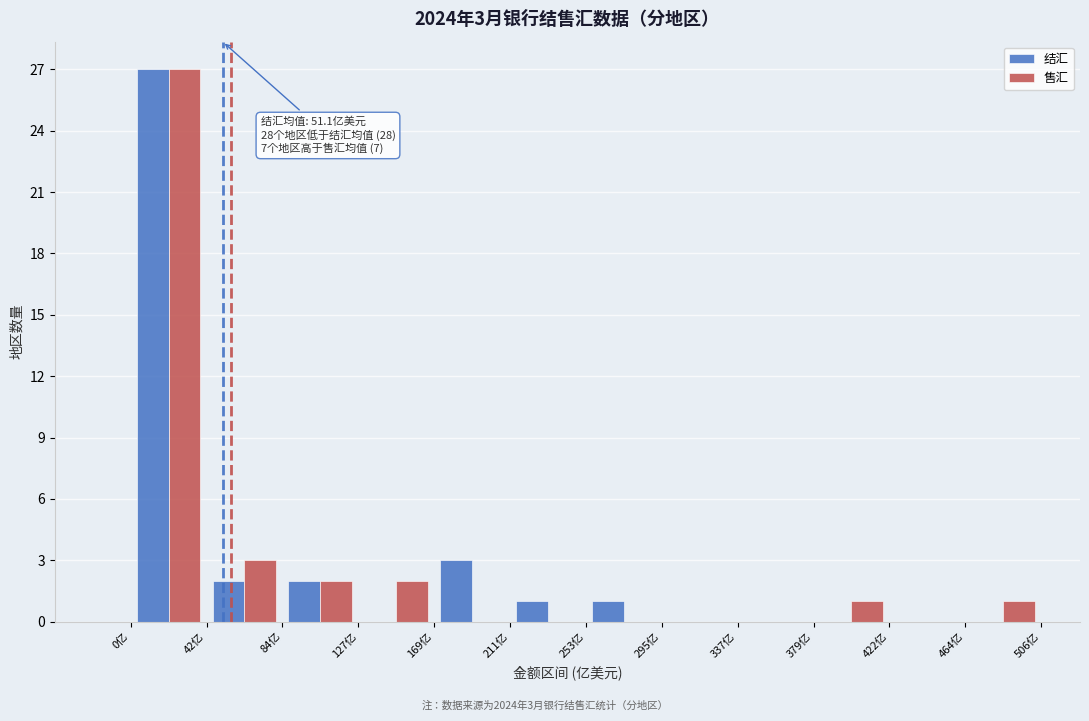

In the 售汇 series, which range on the x-axis has the tallest bar?

0 to 40